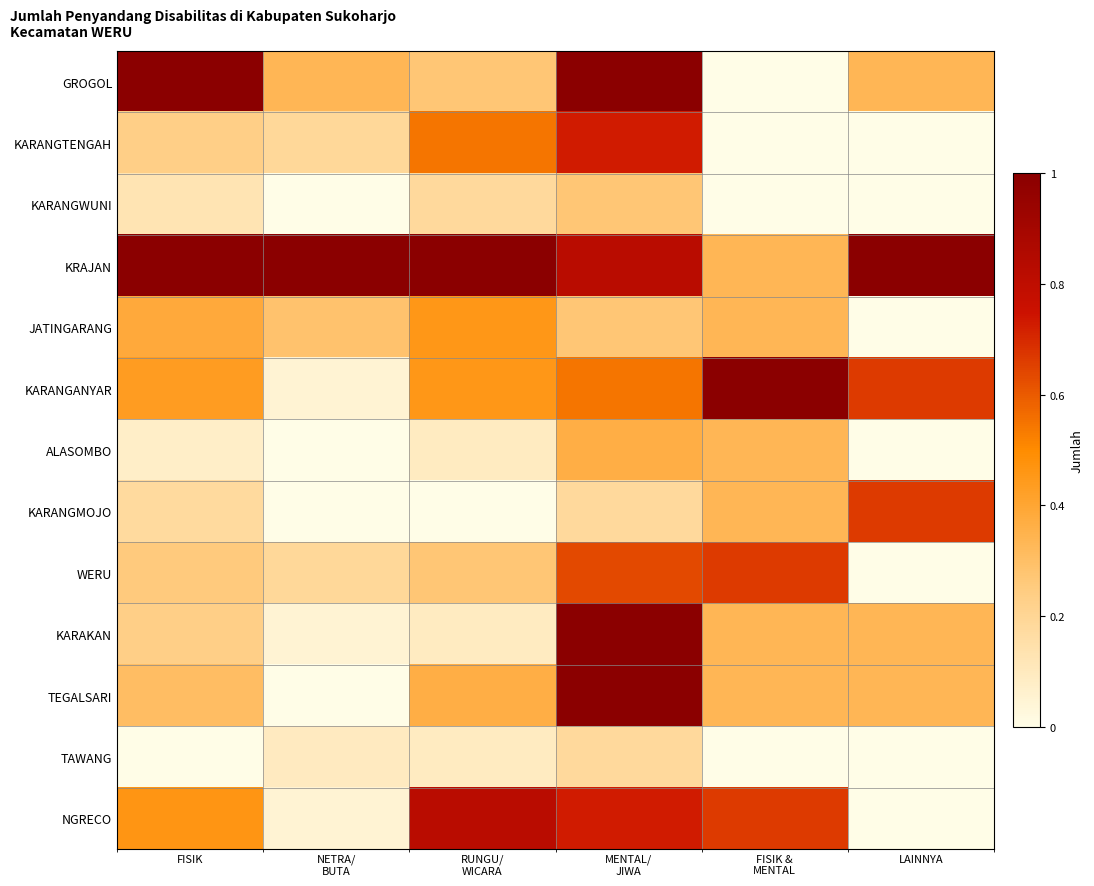

Which has a higher value, RUNGU/
WICARA or NETRA/
BUTA?

NETRA/
BUTA